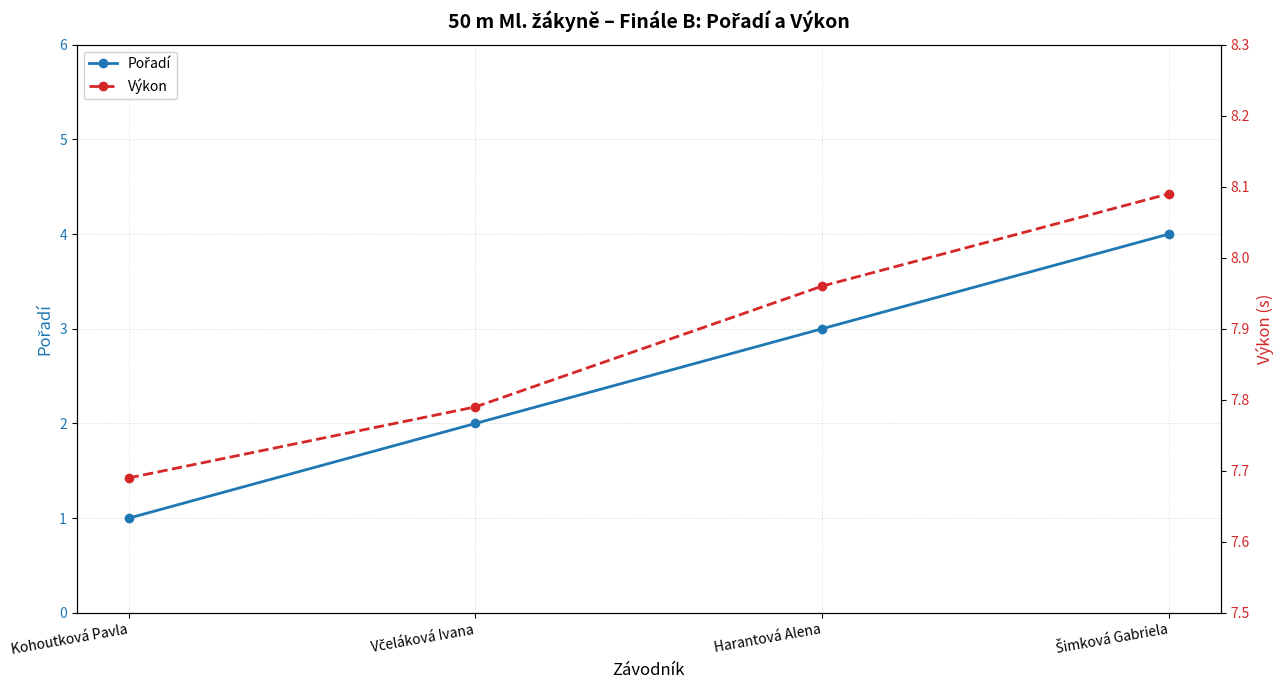

True or false: Výkon and Pořadí intersect in this chart.

False